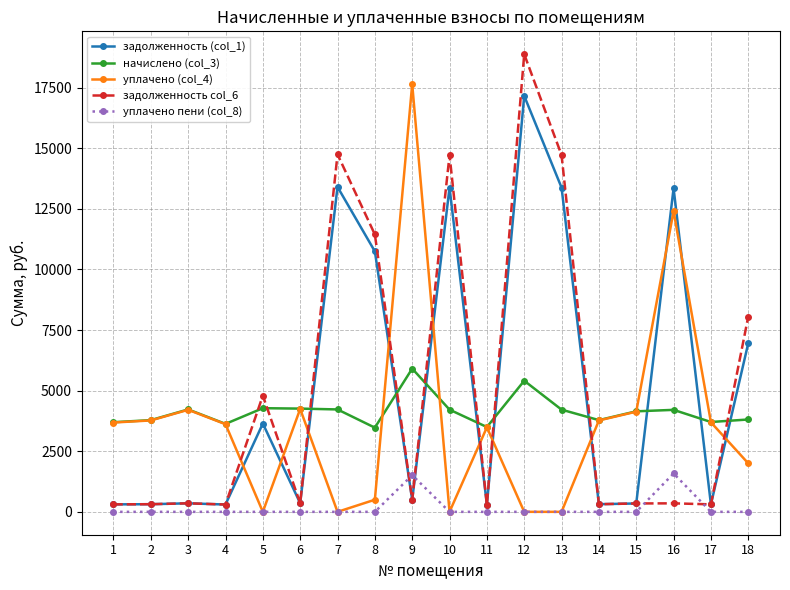

At which label is задолженность col_6 closest to 9586?

18